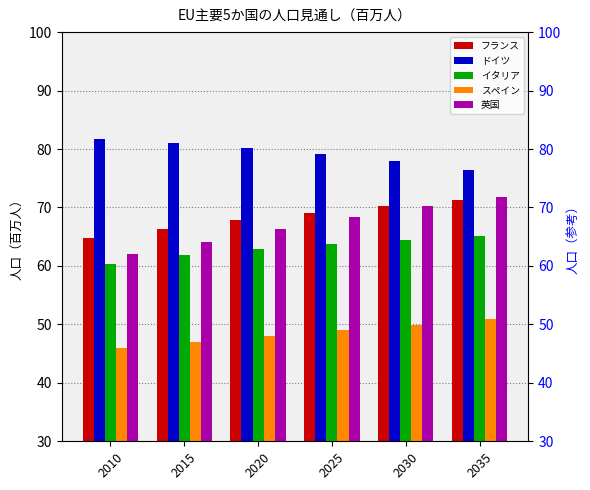

Read the ドイツ value at 2035.

76.5